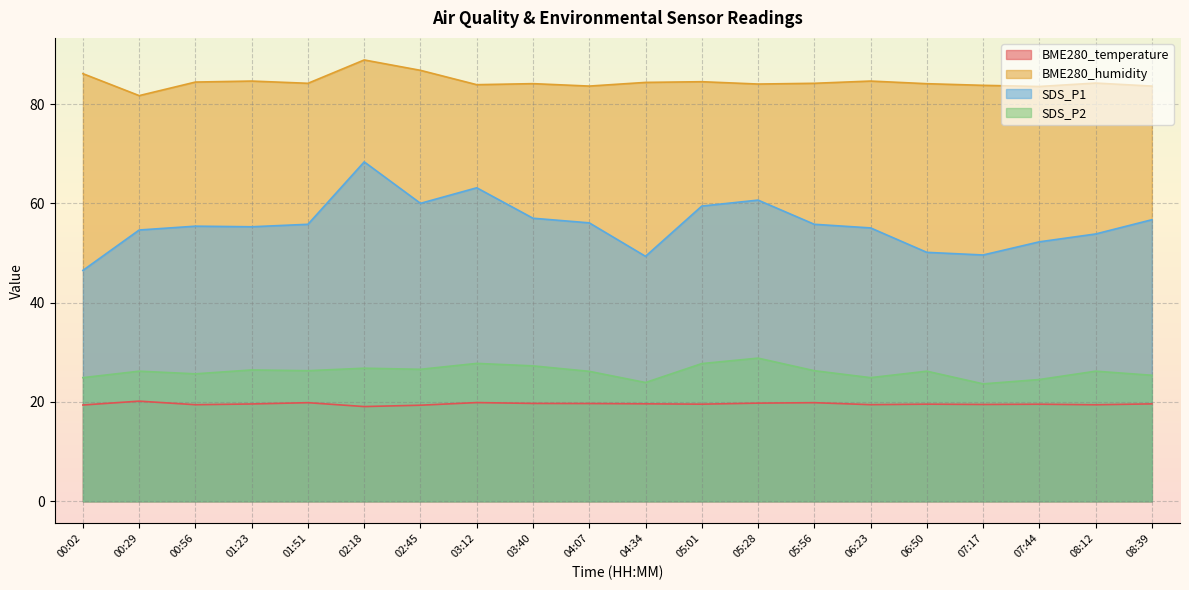

Where is SDS_P1 nearest to the value 57?

03:40